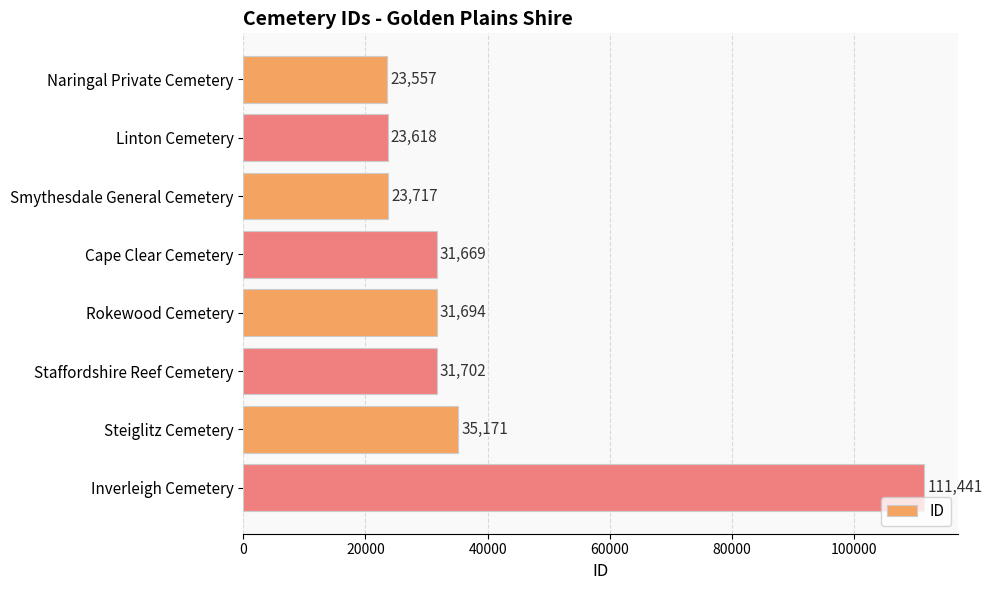

What value does the data have at Inverleigh Cemetery?

111441